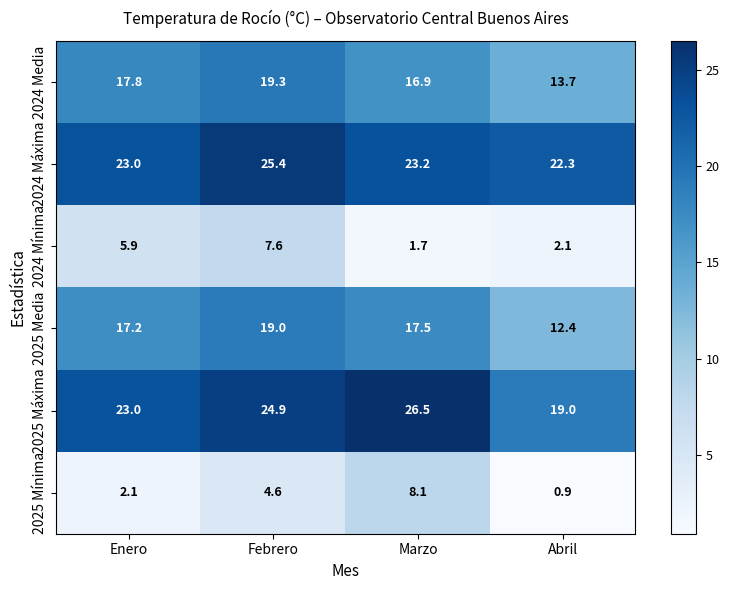

What is the difference between the 2024 Máxima values at Abril and Enero?

0.7